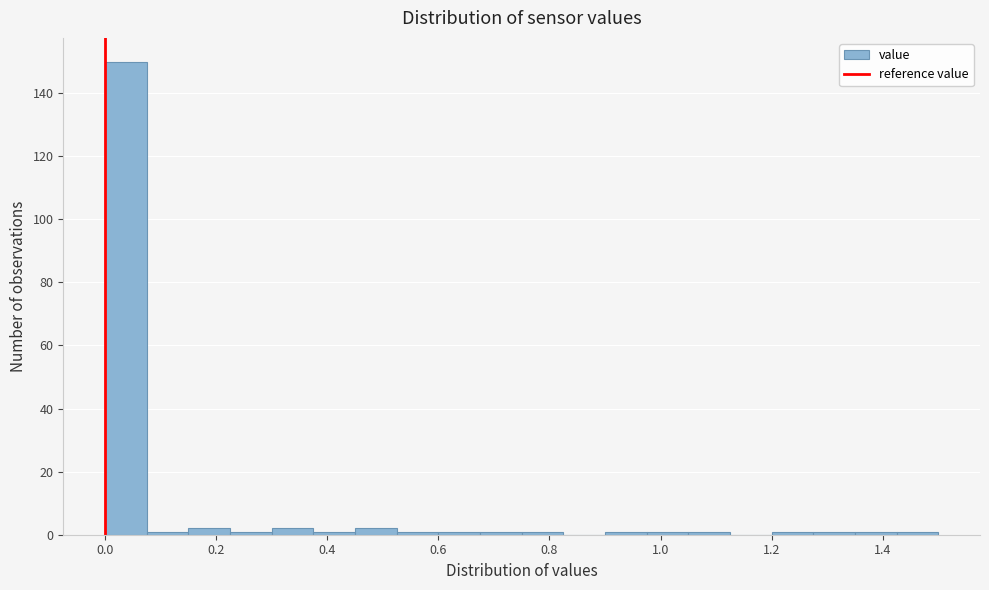

Read against the x-axis, roughly where is the centre of the tallest bar?

0.04